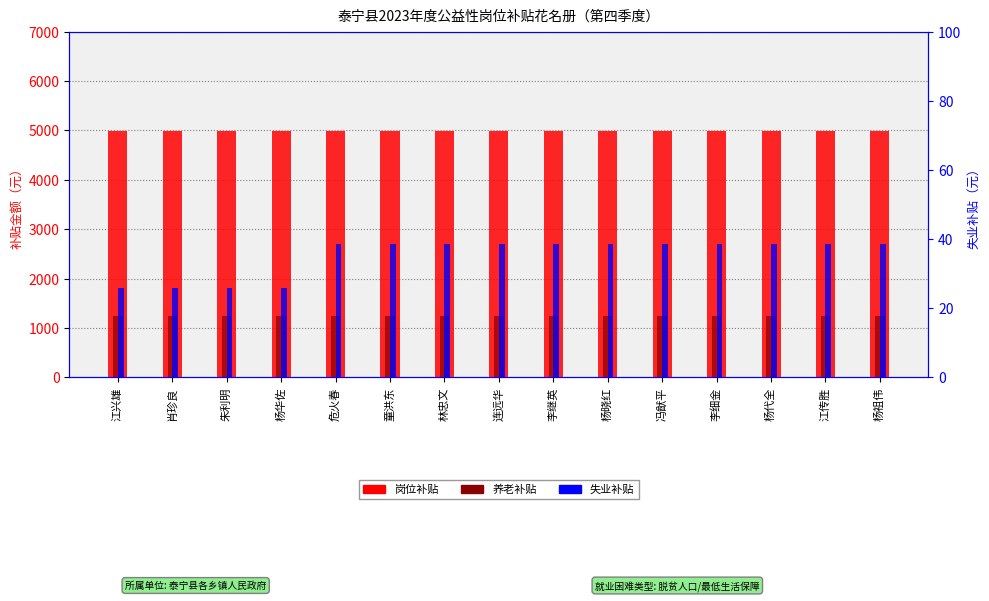

What is the difference between the highest and lowest values at 连远华?

4941.4